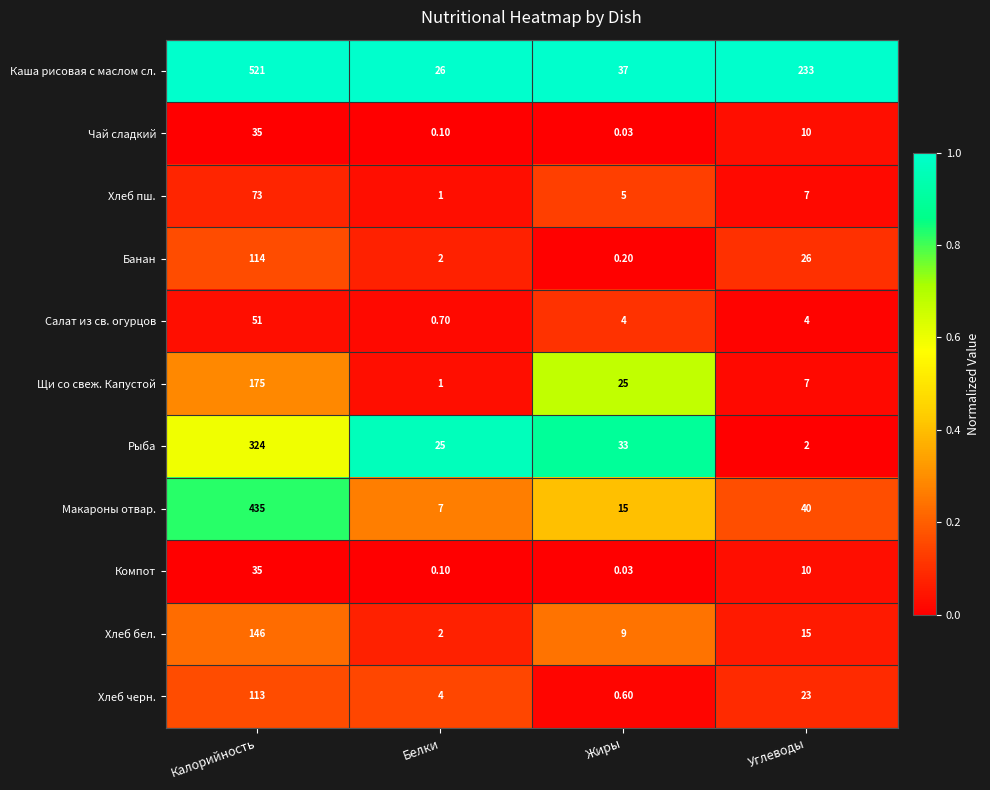

At which label does Макароны отвар. first exceed 40?

Калорийность